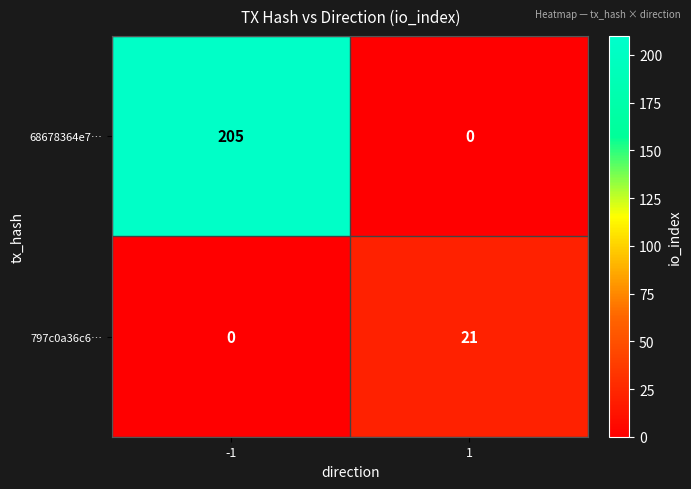

Reading left to right, what are all the values shown in this chart?

68678364e7…: 205	0
797c0a36c6…: 0	21